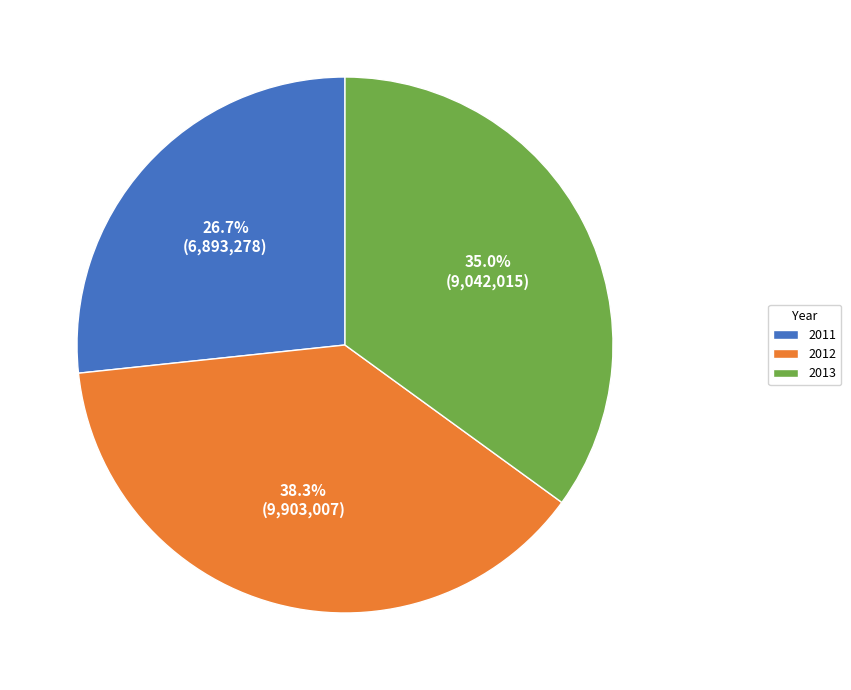

Which has a higher value, 2013 or 2012?

2012